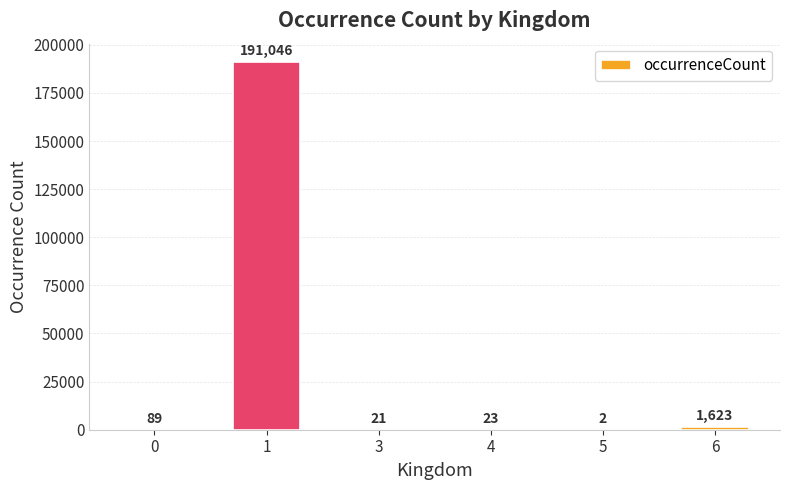

Approximately how many times larger is the value at 6 compared to 3?

77.3